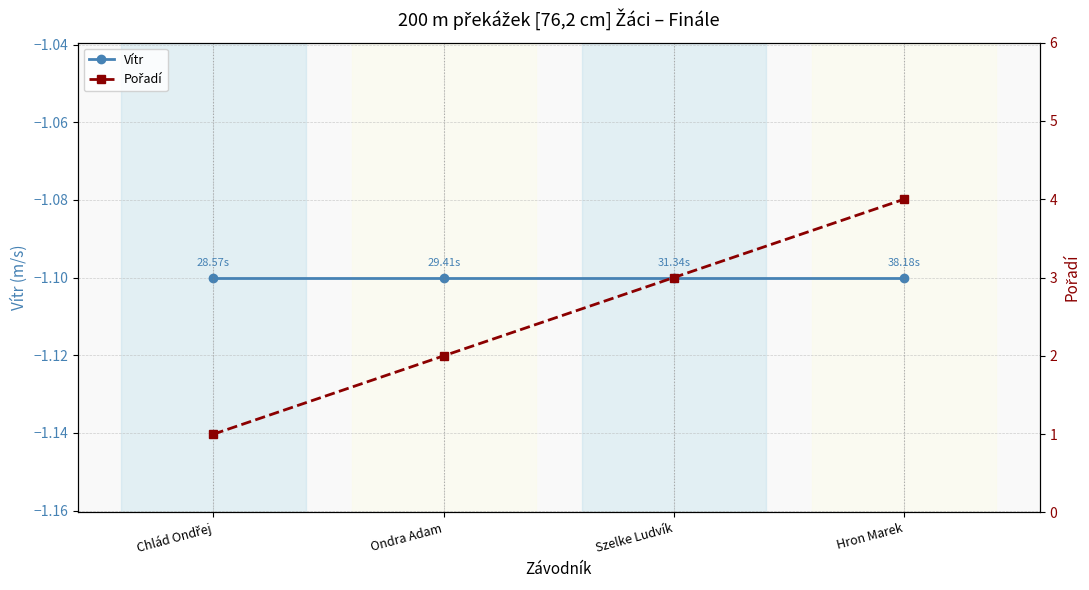

Reading left to right, list all the values displayed in this chart.

Vítr: Chlád Ondřej=-1.1	Ondra Adam=-1.1	Szelke Ludvík=-1.1	Hron Marek=-1.1
Pořadí: Chlád Ondřej=1.0	Ondra Adam=2.0	Szelke Ludvík=3.0	Hron Marek=4.0